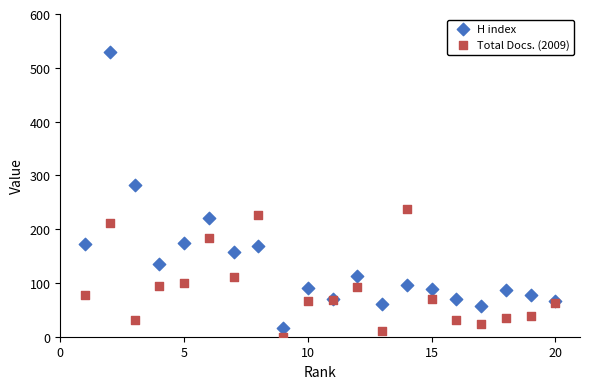

What is the X range (max minus min) for the scatter plot?

19